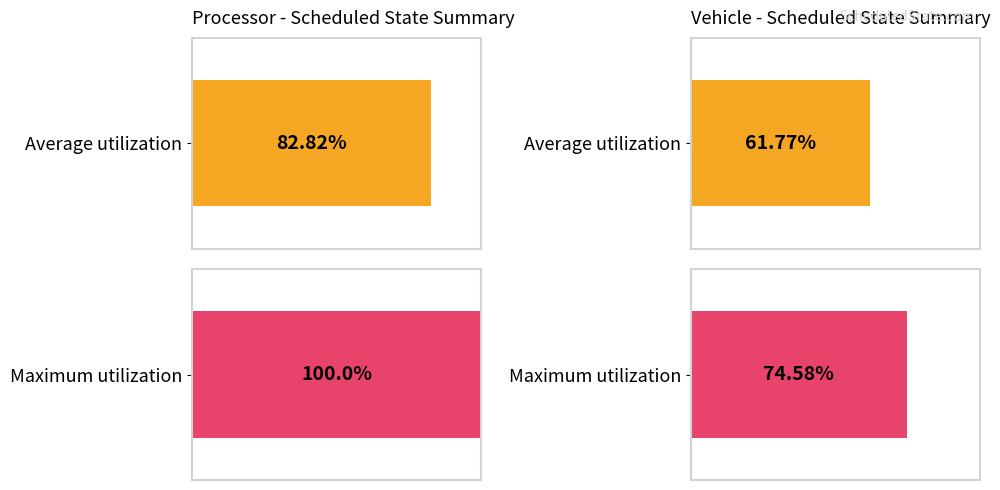

List the series in order of their peak value, lowest first.

Average utilization, Maximum utilization